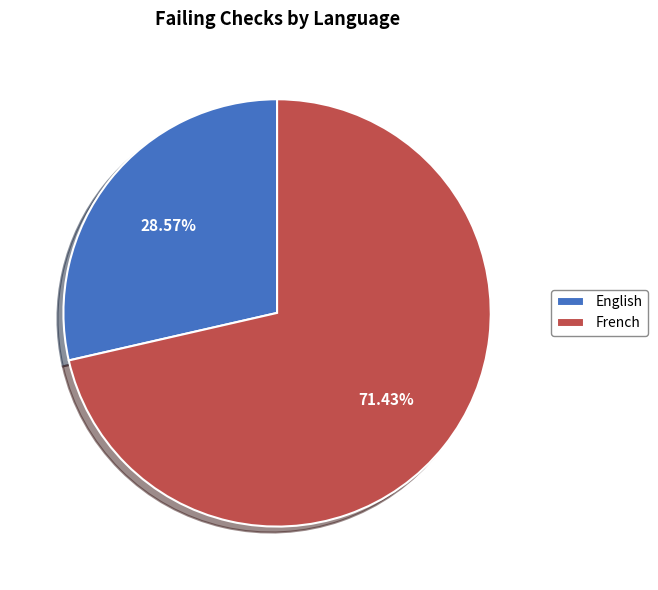

What is the smallest slice in the pie chart?

English